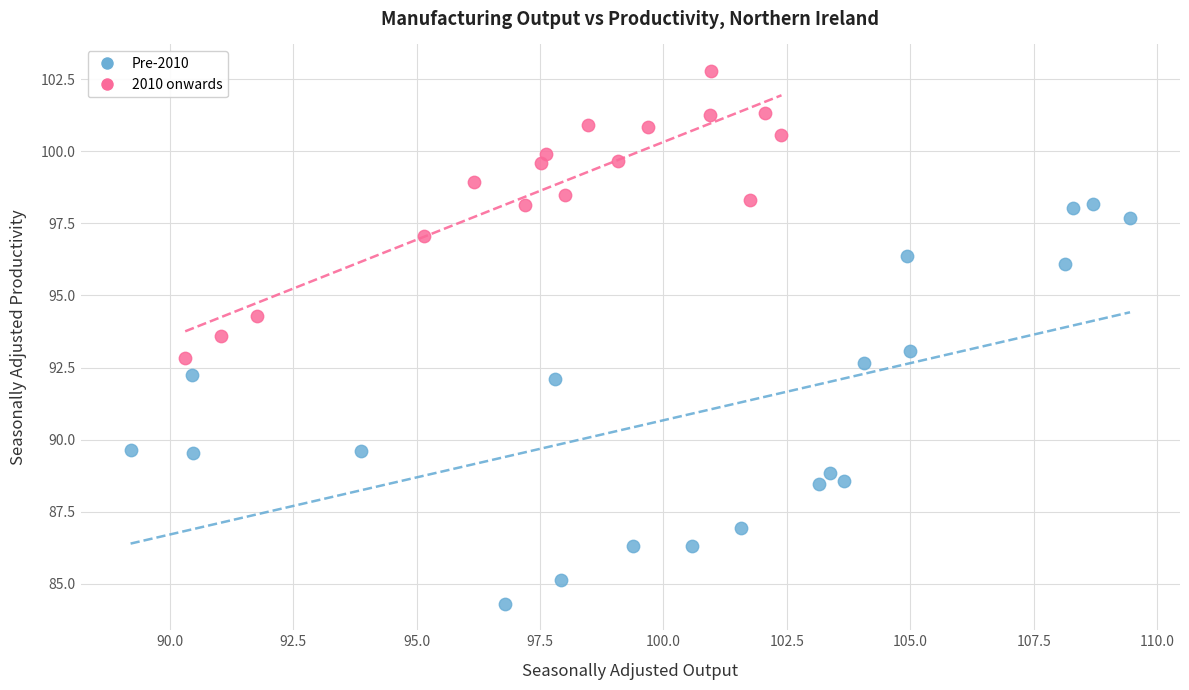

What are all the series names shown in the legend?

Pre-2010, 2010 onwards